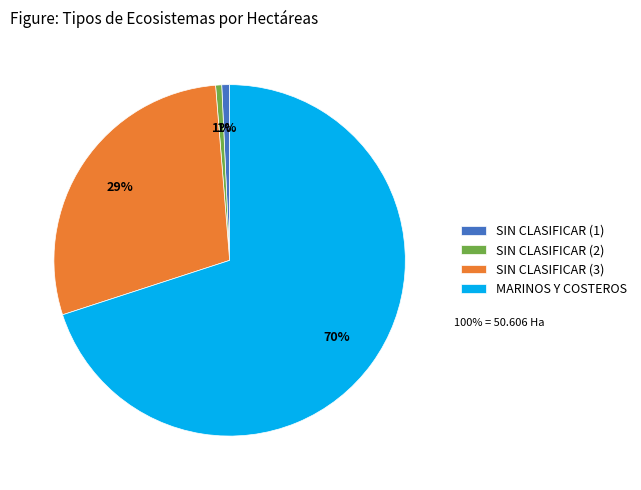

To the nearest percent, what portion does SIN CLASIFICAR (3) represent?

29%